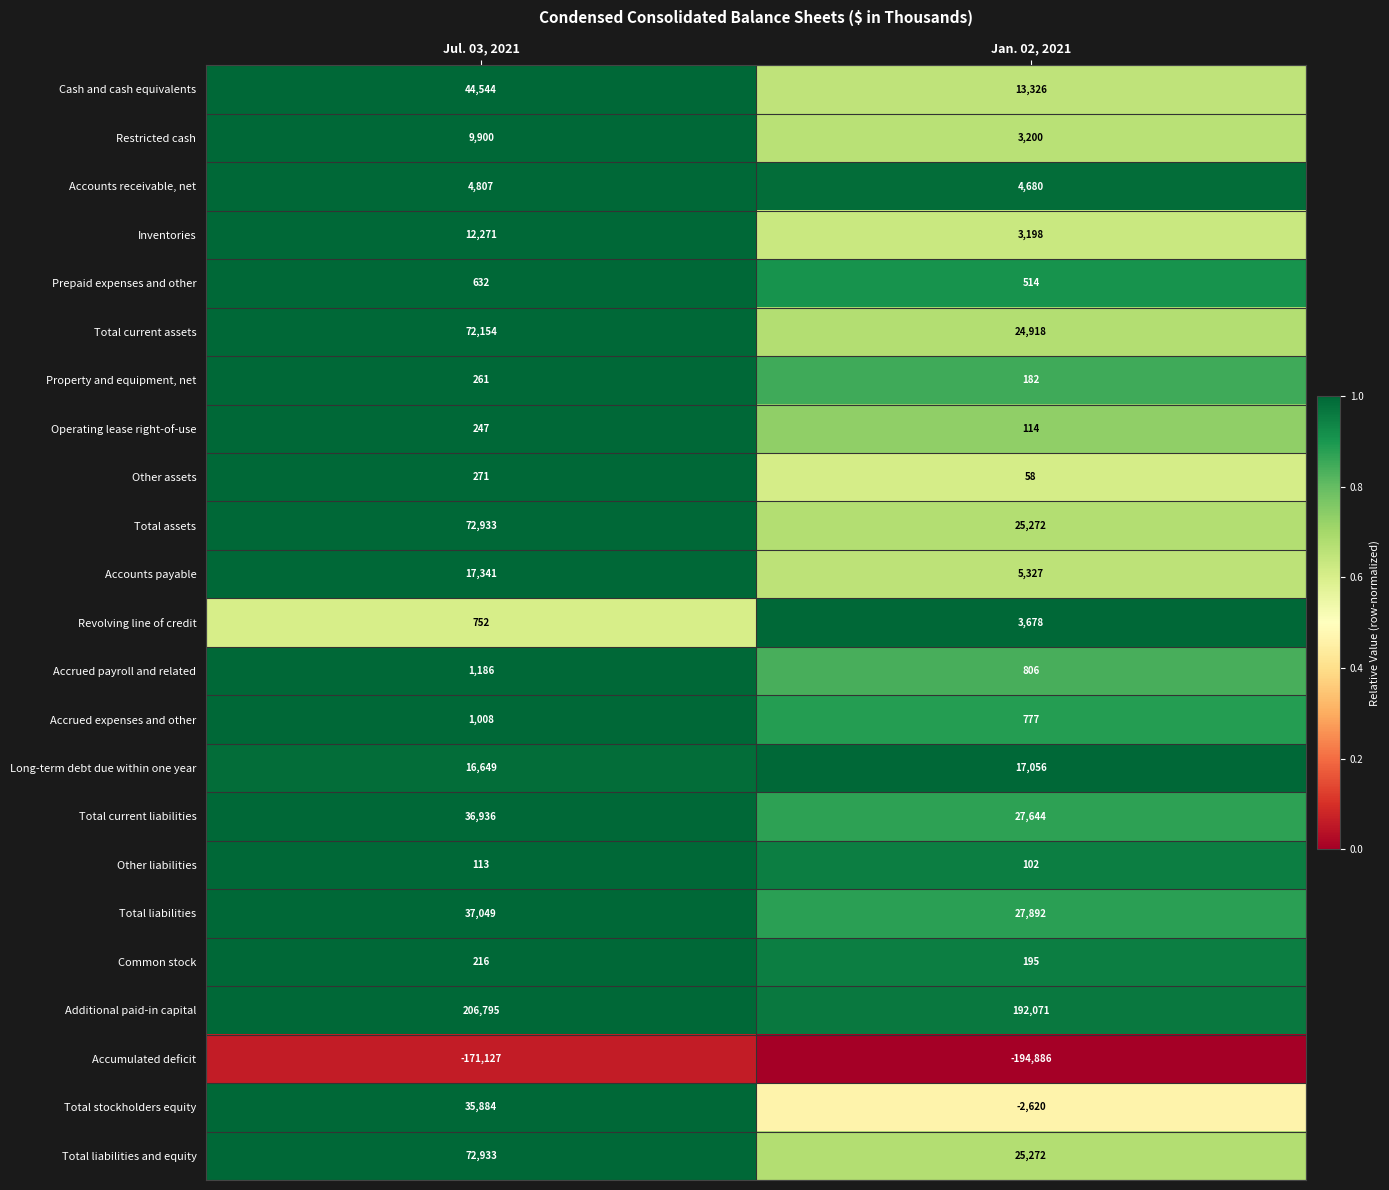

At how many categories does at least one series exceed 0?

2